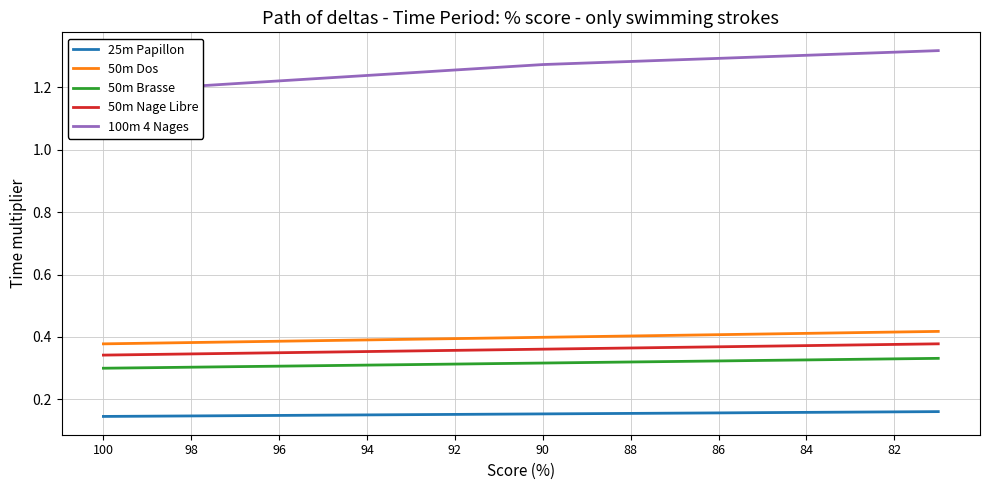

True or false: 50m Dos and 50m Nage Libre cross at least once.

False